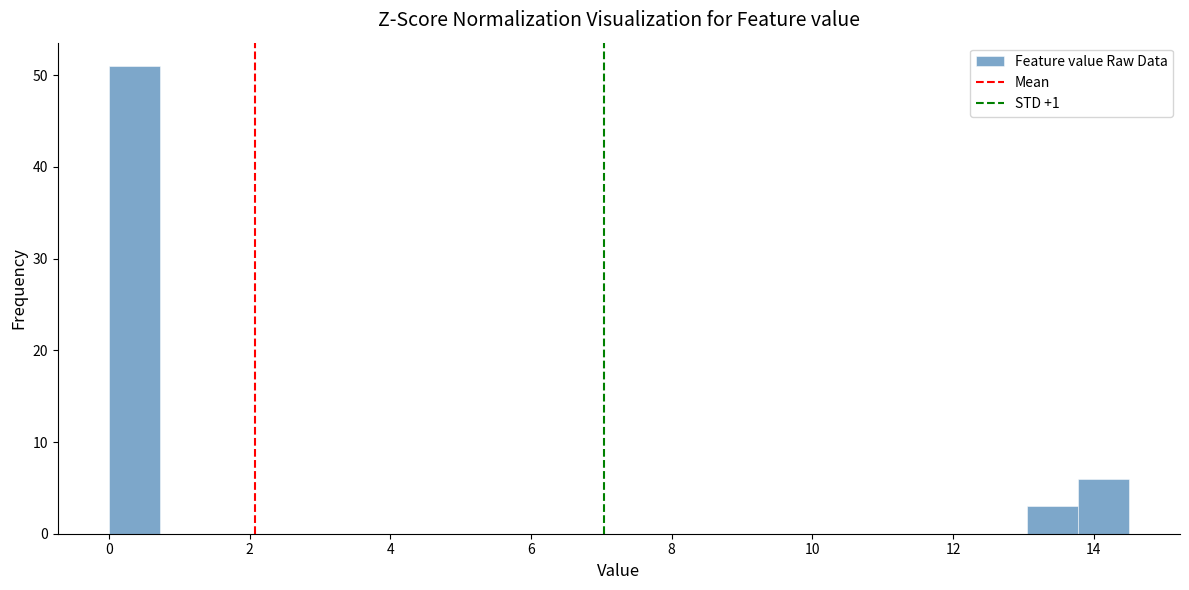

Read against the x-axis, roughly where is the centre of the tallest bar?

0.4